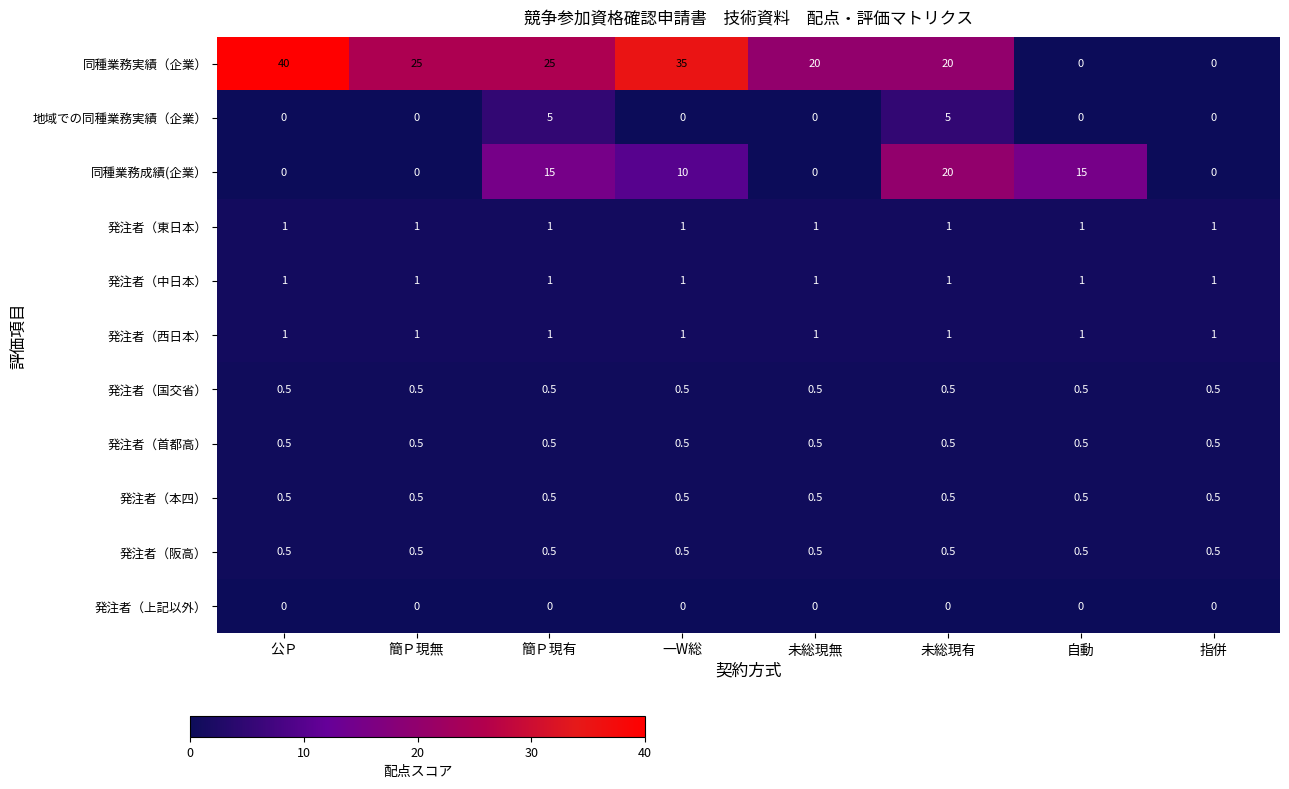

Which label corresponds to the largest value in the chart?

公Ｐ